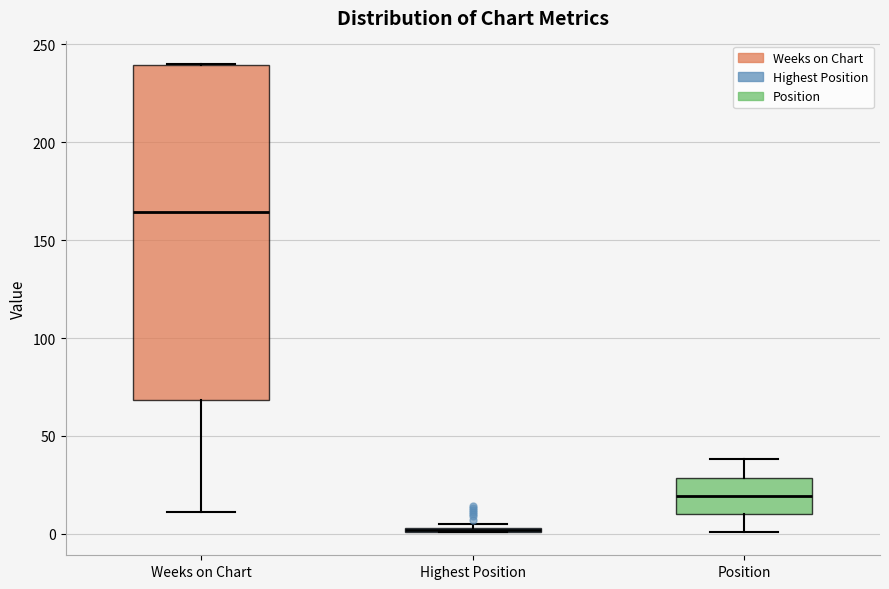

Which box is the tallest, from its lower edge to its upper edge?

Weeks on Chart